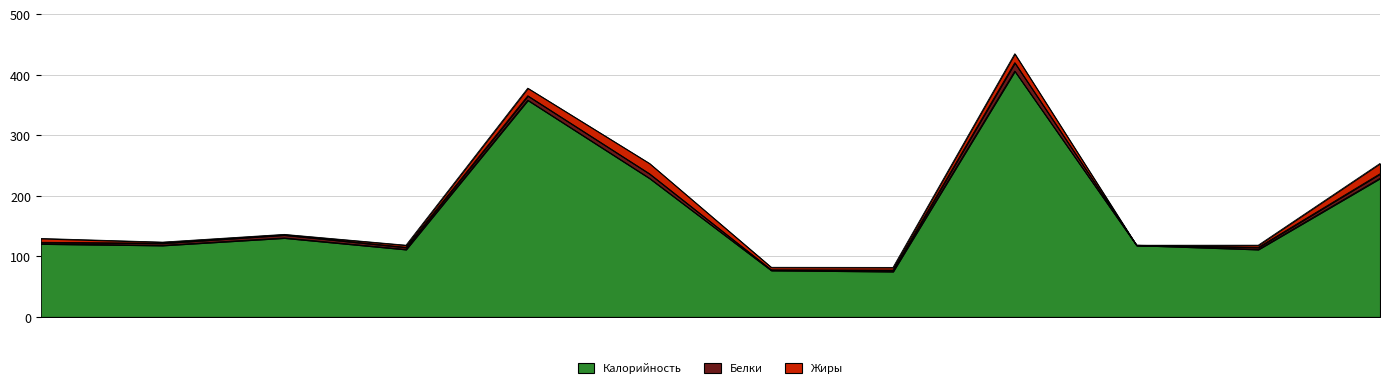

Reading left to right, extract all data points from this chart.

Калорийность: Капуста тушеная с мясом=120.7	Какао на сухом молоке=118.2	Хлеб ржаной=130.5	Хлеб пшеничный=111.5	Булочка=358.0	Кондитерское изделие (вафли)=229.0	Салат из отварной свеклы=76.9	Суп Картофельный с лапшой=75.1	Плов из говядины=406.0	Фрукты свежие=118.4	Хлеб пшеничный (обед)=111.5	Кондитерское изделие (обед)=229.0
Белки: Капуста тушеная с мясом=2.6	Какао на сухом молоке=3.6	Хлеб ржаной=5.0	Хлеб пшеничный=3.5	Булочка=7.3	Кондитерское изделие (вафли)=7.5	Салат из отварной свеклы=1.0	Суп Картофельный с лапшой=2.4	Плов из говядины=13.9	Фрукты свежие=0.0	Хлеб пшеничный (обед)=3.5	Кондитерское изделие (обед)=7.5
Жиры: Капуста тушеная с мясом=6.3	Какао на сухом молоке=1.8	Хлеб ржаной=0.9	Хлеб пшеничный=3.5	Булочка=12.5	Кондитерское изделие (вафли)=17.0	Салат из отварной свеклы=4.1	Суп Картофельный с лапшой=4.3	Плов из говядины=14.7	Фрукты свежие=0.0	Хлеб пшеничный (обед)=3.5	Кондитерское изделие (обед)=17.0